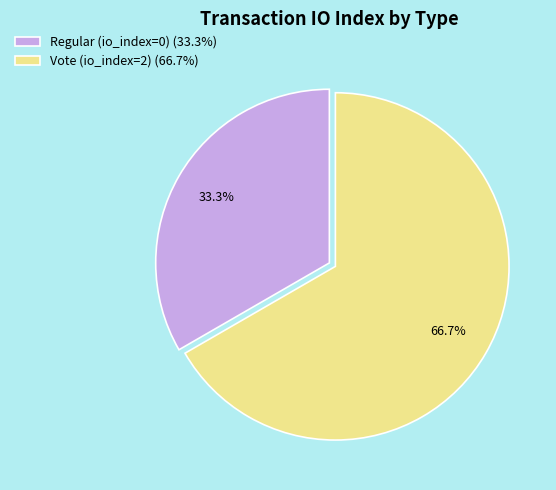

To the nearest percent, what portion does Vote (io_index=2) represent?

67%